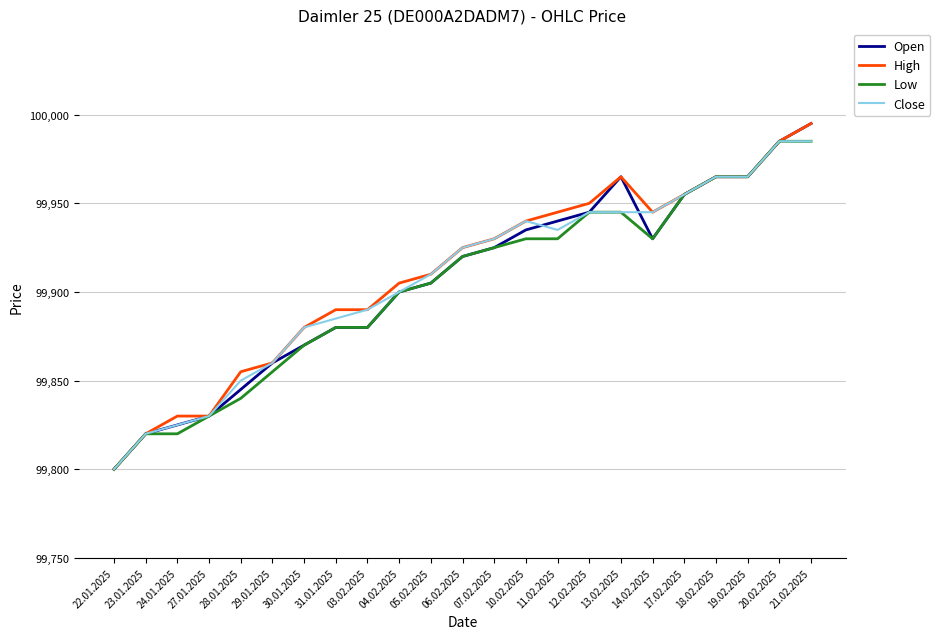

What is the total value across all series at 18.02.2025?

399860